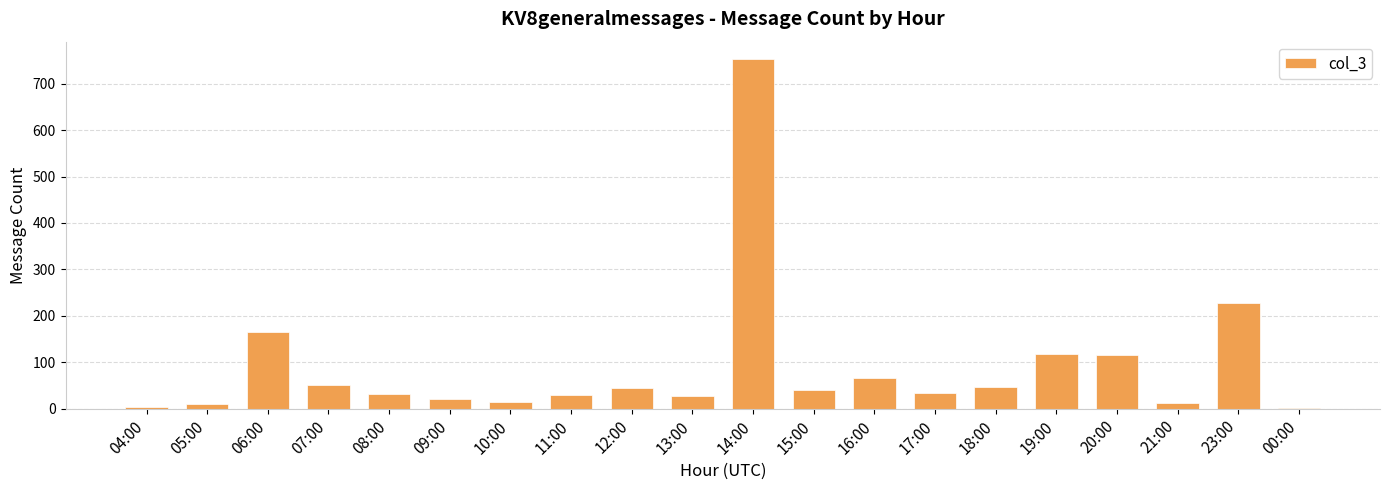

Are the bars horizontal?

No